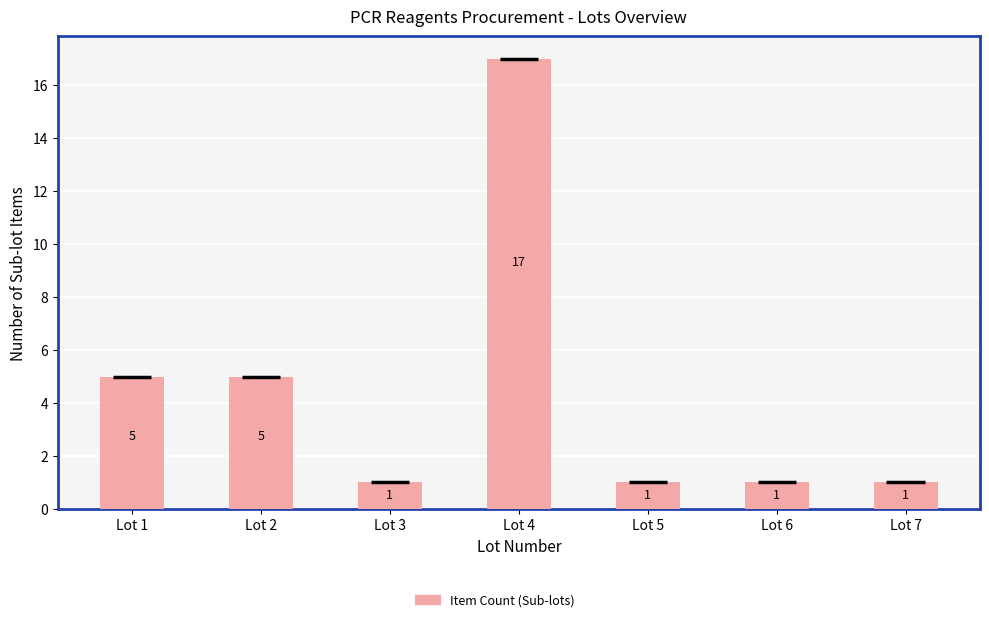

What is the difference between the second highest and second lowest values?

4